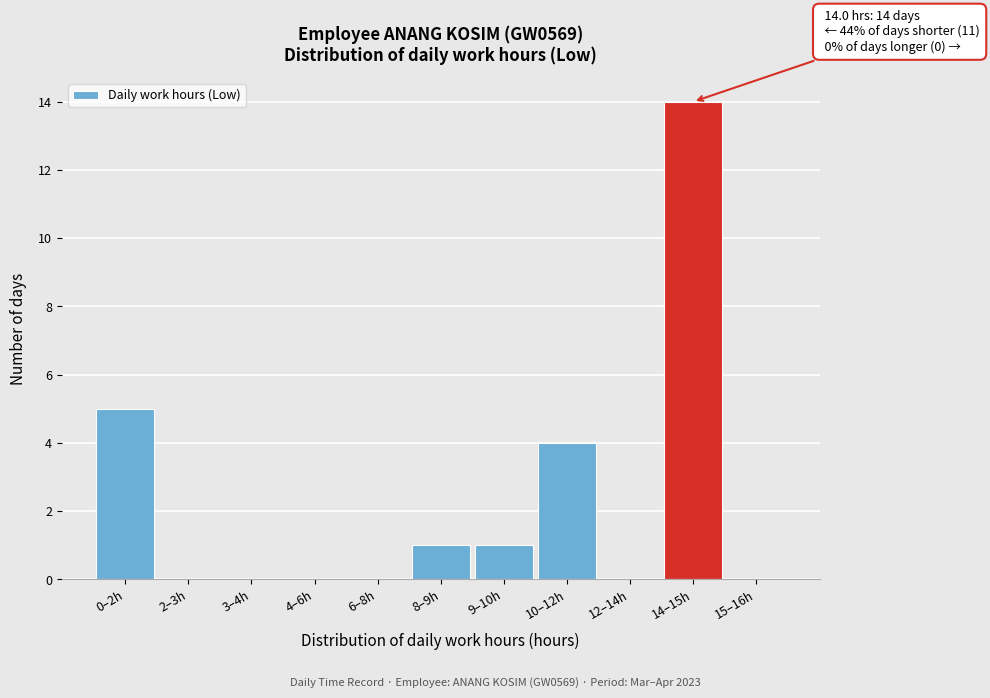

At which label is the value closest to 7?

0–2h